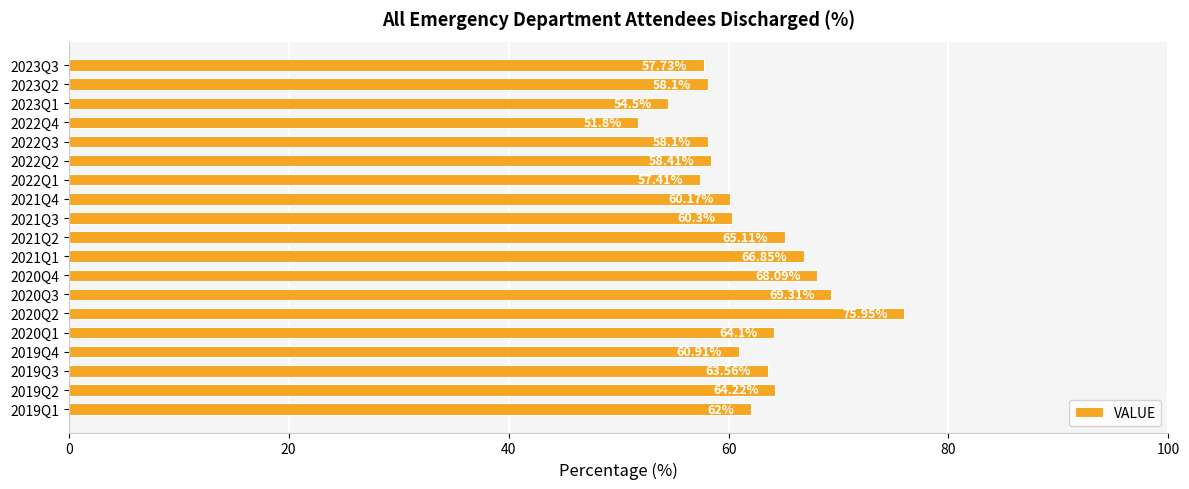

Approximately how many times larger is the value at 2020Q1 compared to 2022Q3?

1.1